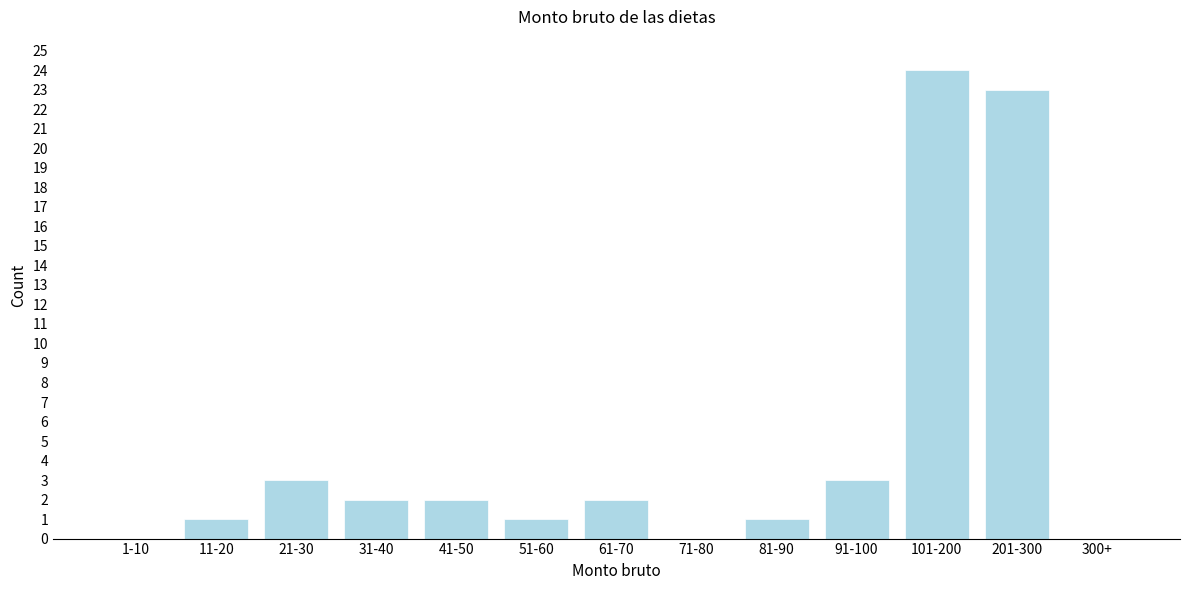

Reading left to right, list all the values displayed in this chart.

1-10=0	11-20=1	21-30=3	31-40=2	41-50=2	51-60=1	61-70=2	71-80=0	81-90=1	91-100=3	101-200=24	201-300=23	300+=0